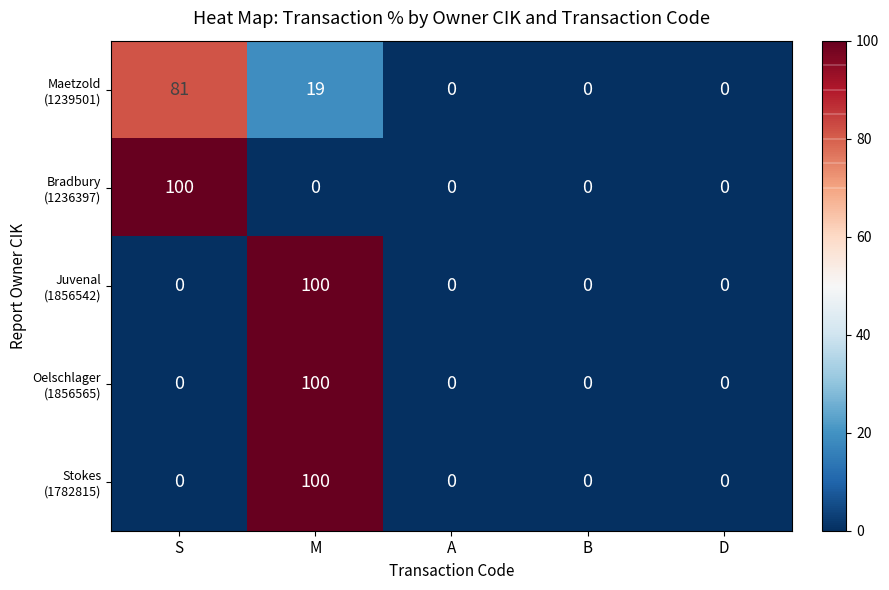

What is the spread (max minus min) of values at S?

100